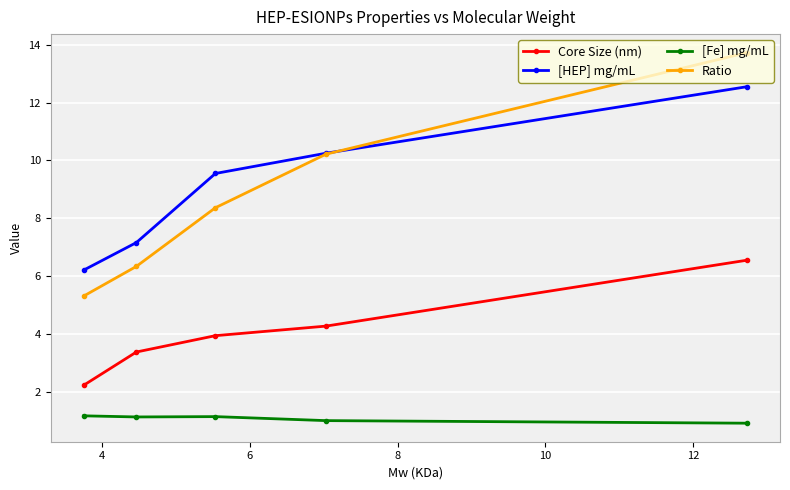

How many distinct data groups are displayed?

4